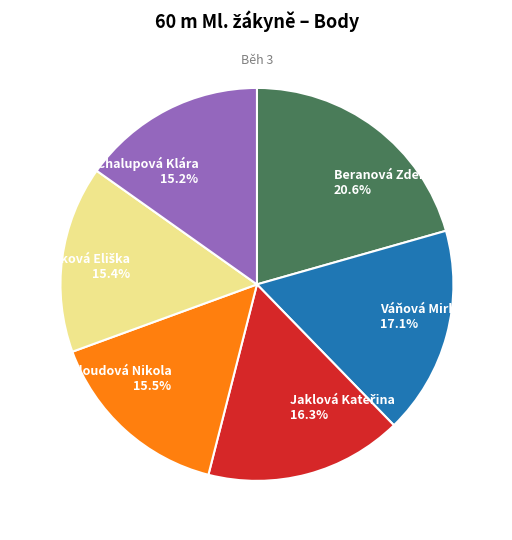

What is the largest slice in the pie chart?

Beranová Zdeňka